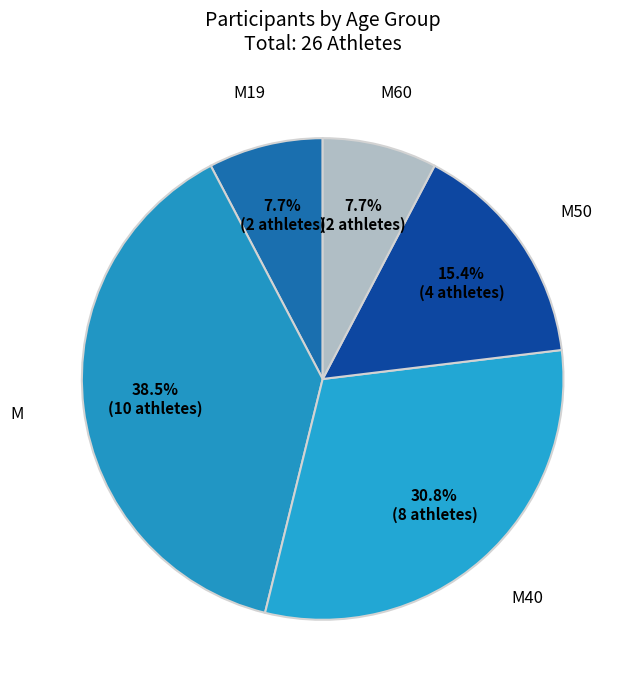

To the nearest percent, what is the combined percentage of M50 and M40?

46%